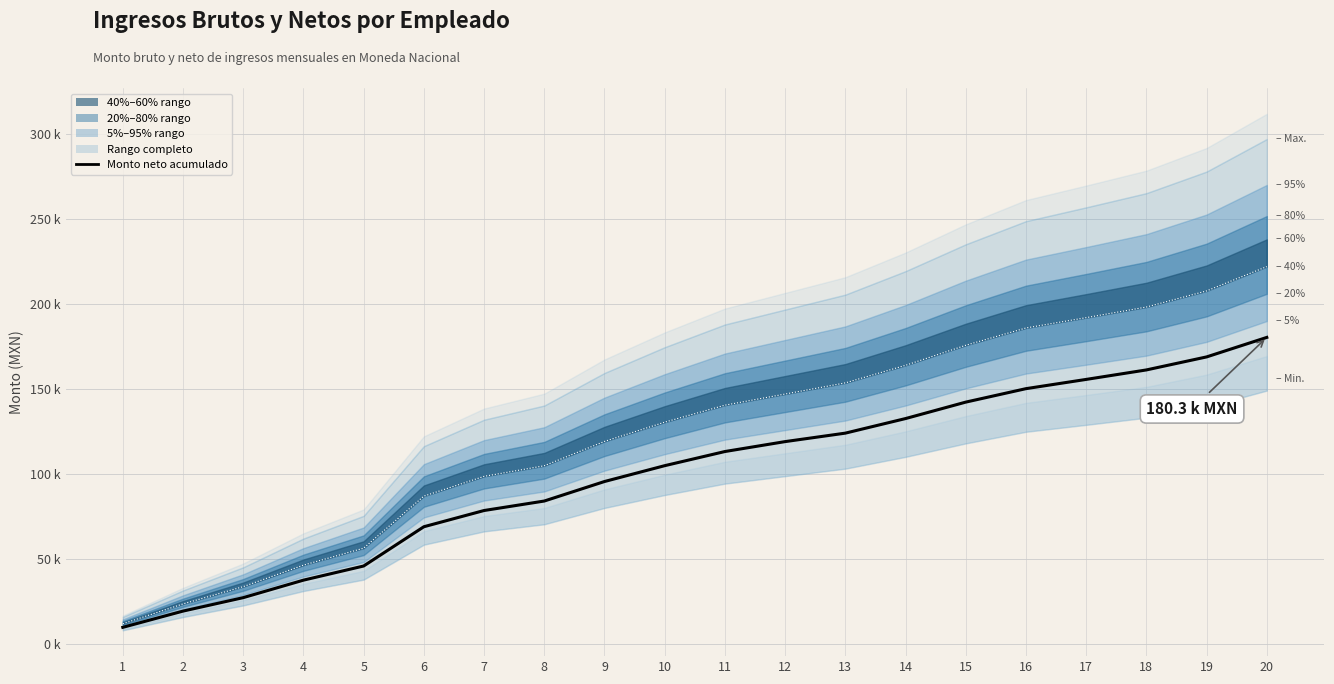

Does the chart have visible grid lines?

Yes